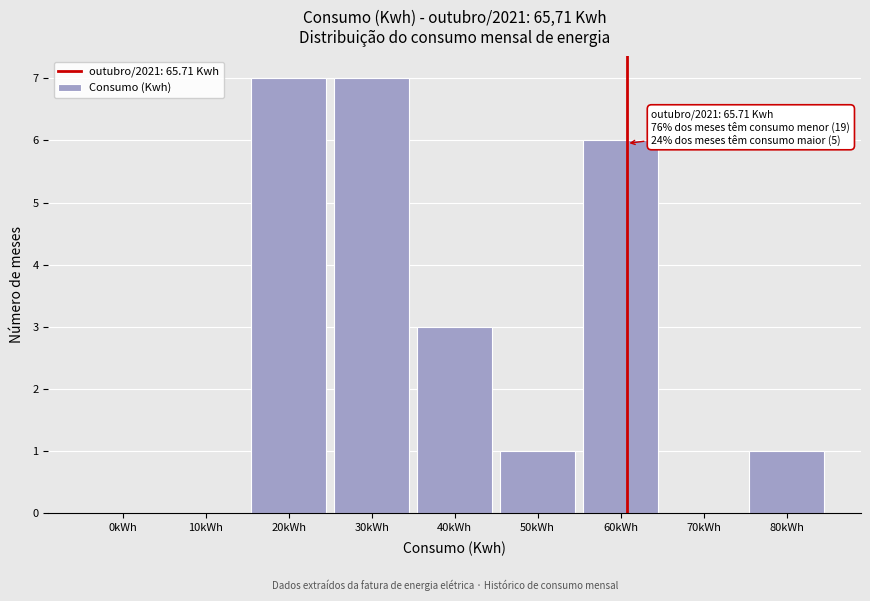

Reading left to right, what are all the values shown in this chart?

0kWh=0	10kWh=0	20kWh=7	30kWh=7	40kWh=3	50kWh=1	60kWh=6	70kWh=0	80kWh=1